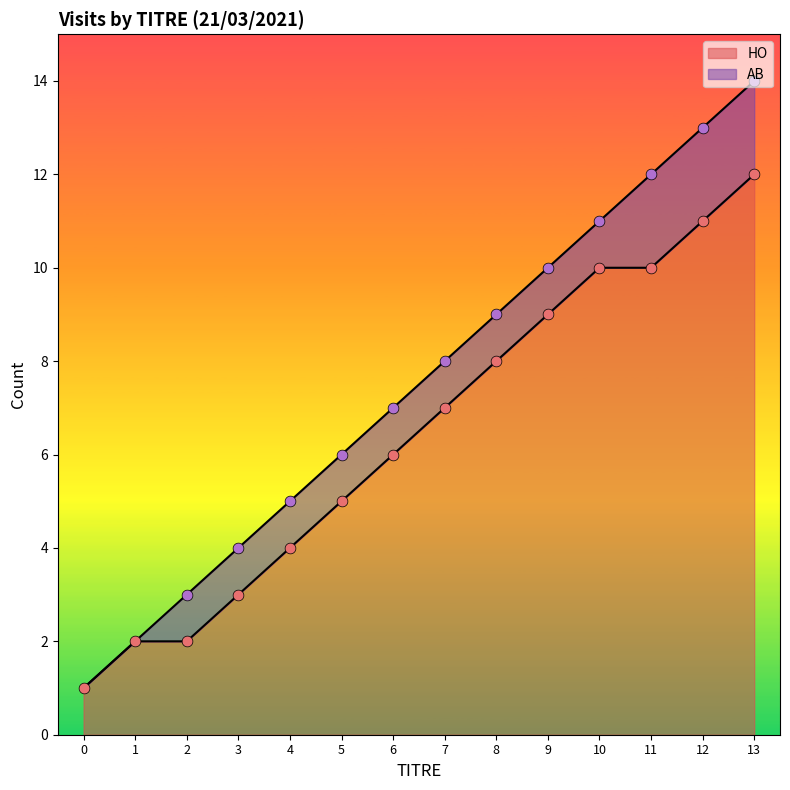

At which category is the sum across all series the highest?

13